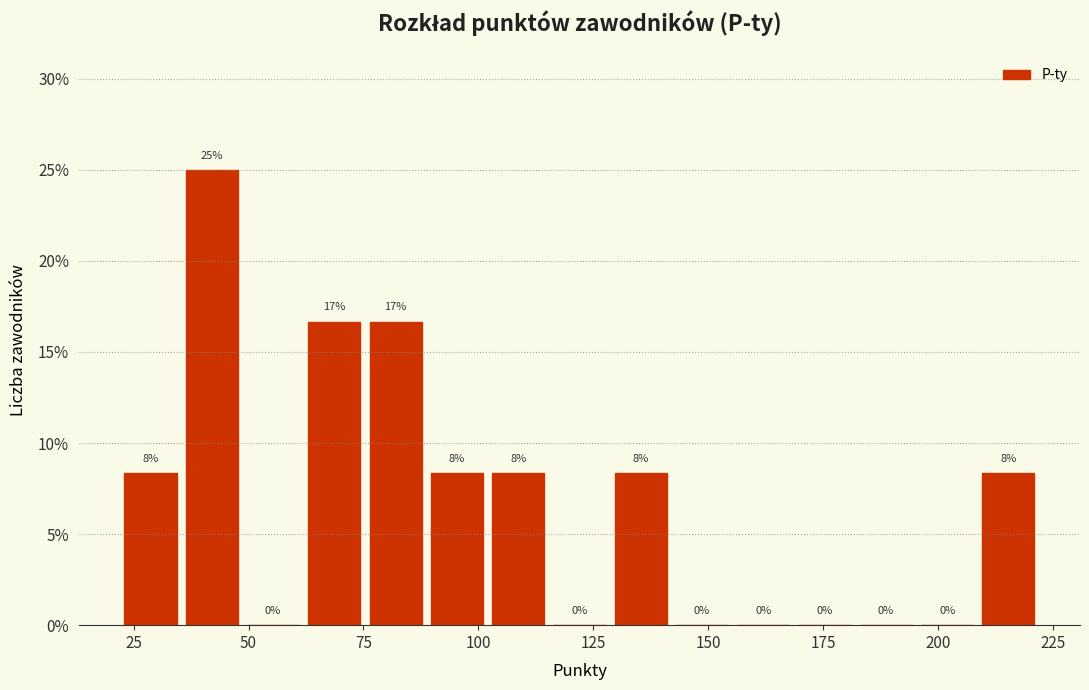

Read against the x-axis, roughly where is the centre of the tallest bar?

40